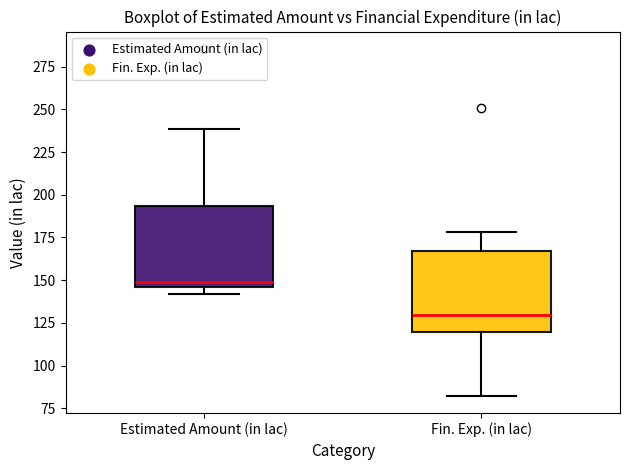

Which box's median line is the highest?

Estimated Amount (in lac)